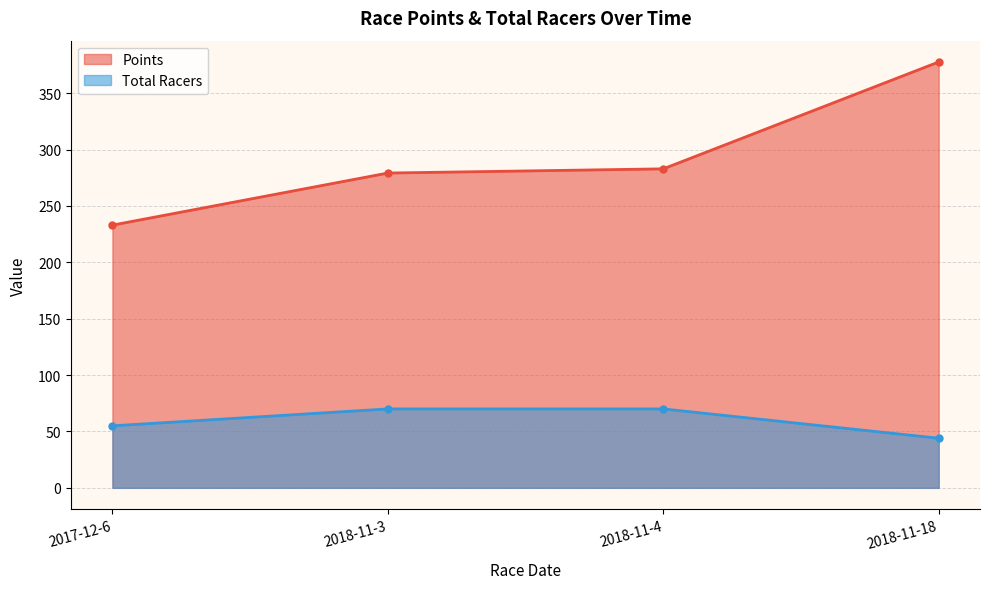

Which series has the widest spread of values?

Points